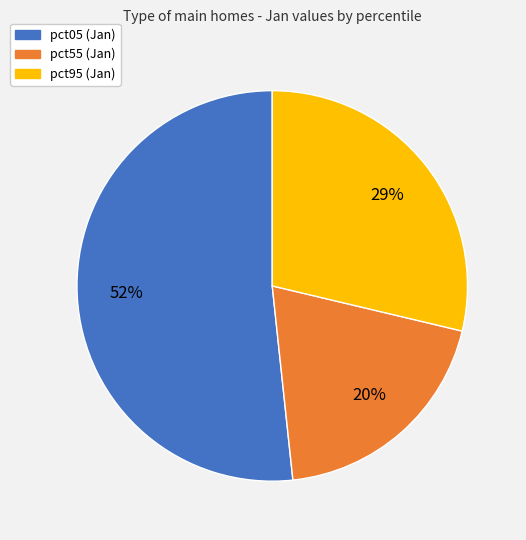

Which category has the biggest portion of the pie?

pct05